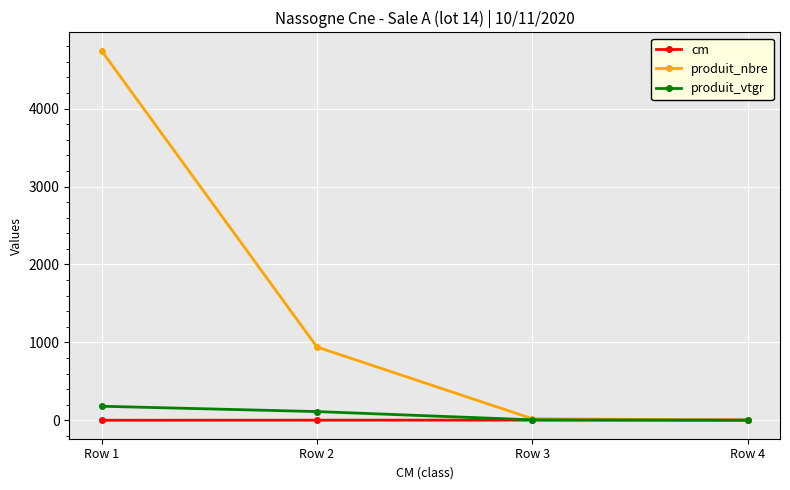

How many values in the cm series are below 3?

2